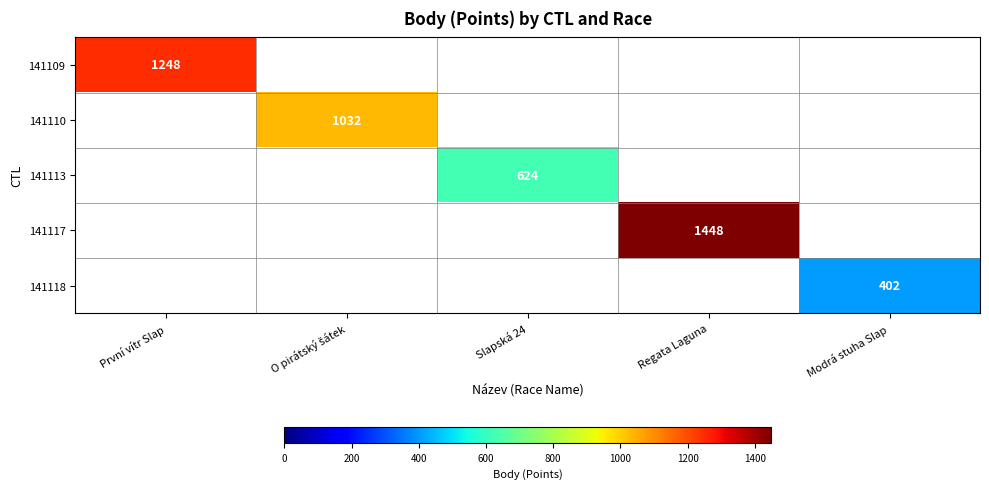

At how many categories does at least one series exceed 1179?

2